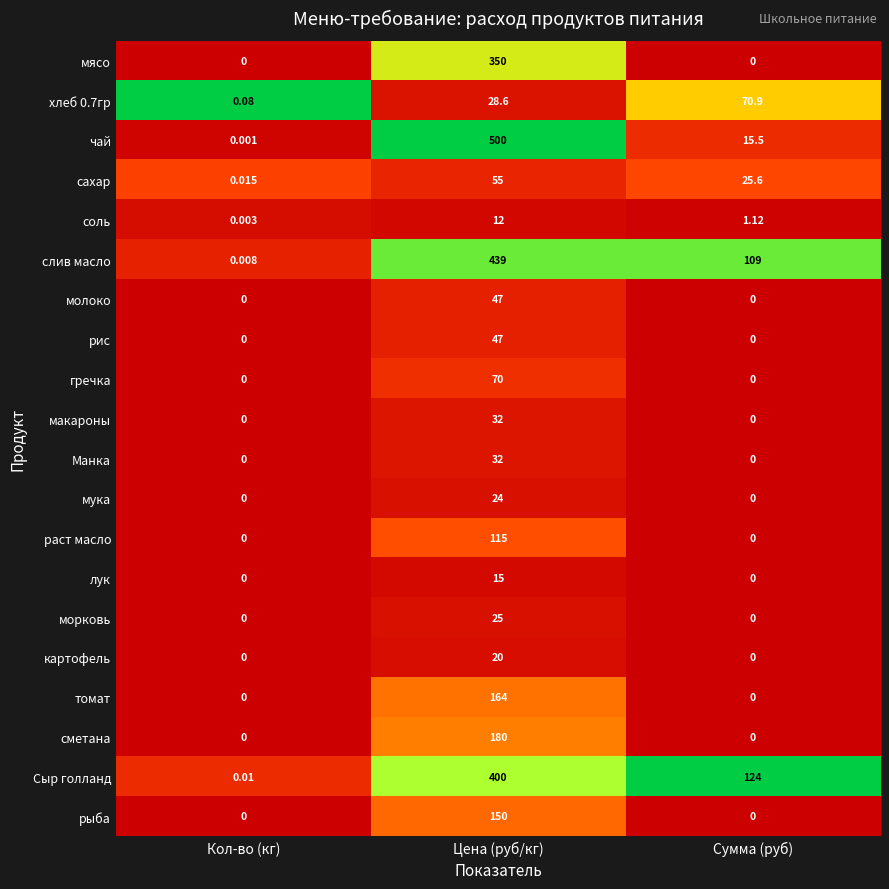

Which series changed the most between Кол-во (кг) and Сумма (руб)?

Сыр голланд